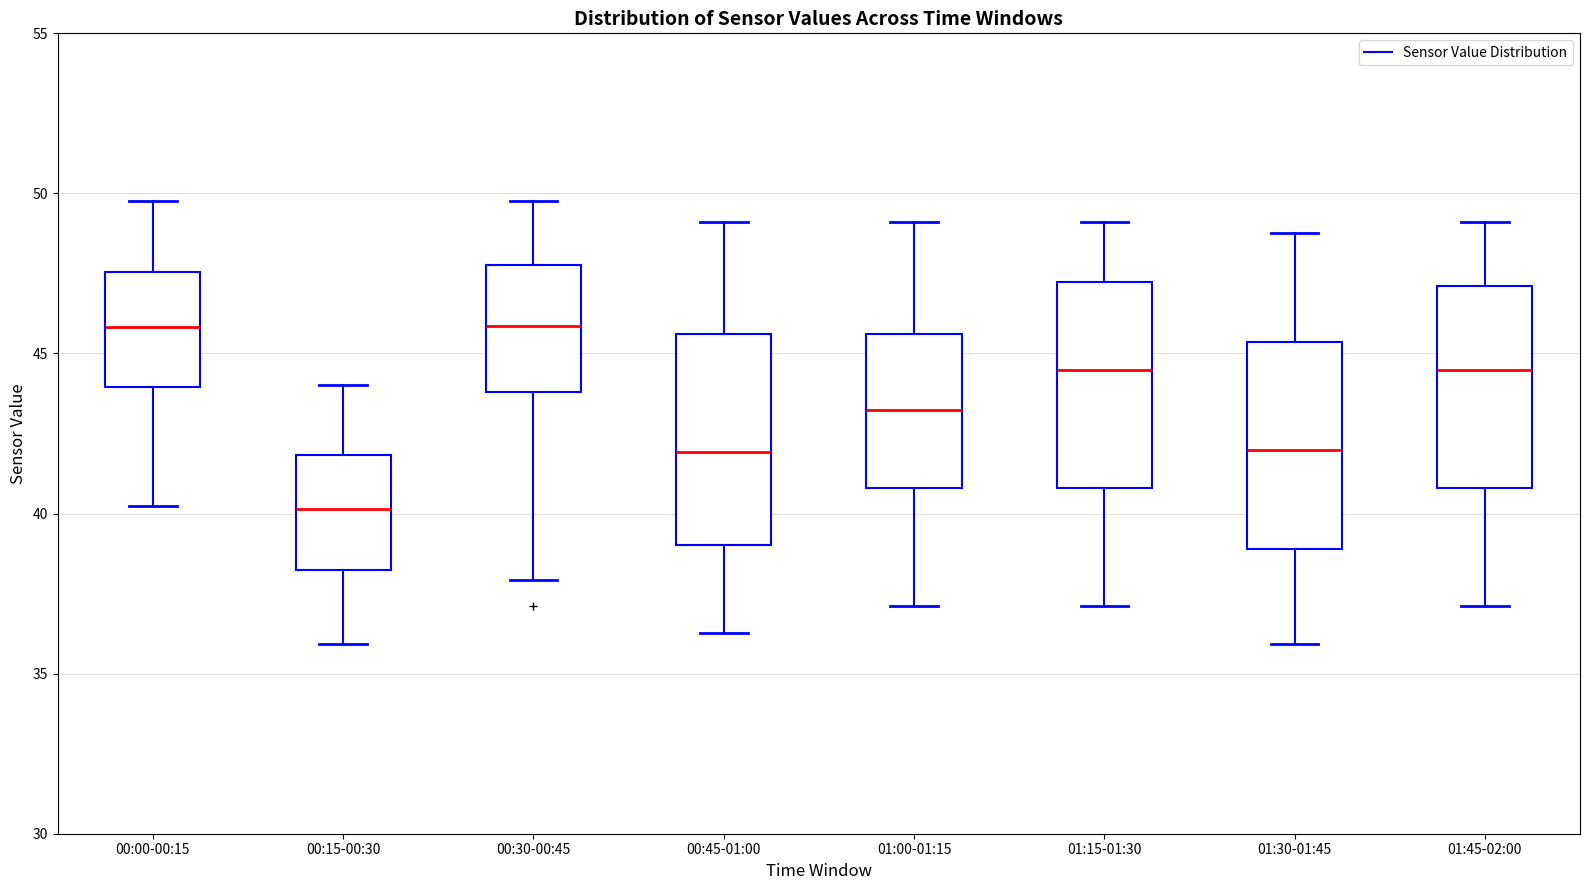

Reading left to right, transcribe this box plot: for each box, give where its median line is, the range the box spans, and where its two whiskers end, as read against the y-axis. The values are not printed on the chart, so give them approximately, as read against the axis.

00:00-00:15: median 46.0, box 44.0 to 47.5, whiskers 40.0 to 50.0
00:15-00:30: median 40.0, box 38.0 to 42.0, whiskers 36.0 to 44.0
00:30-00:45: median 46.0, box 44.0 to 48.0, whiskers 38.0 to 50.0
00:45-01:00: median 42.0, box 39.0 to 45.5, whiskers 36.5 to 49.0
01:00-01:15: median 43.0, box 41.0 to 45.5, whiskers 37.0 to 49.0
01:15-01:30: median 44.5, box 41.0 to 47.0, whiskers 37.0 to 49.0
01:30-01:45: median 42.0, box 39.0 to 45.5, whiskers 36.0 to 49.0
01:45-02:00: median 44.5, box 41.0 to 47.0, whiskers 37.0 to 49.0